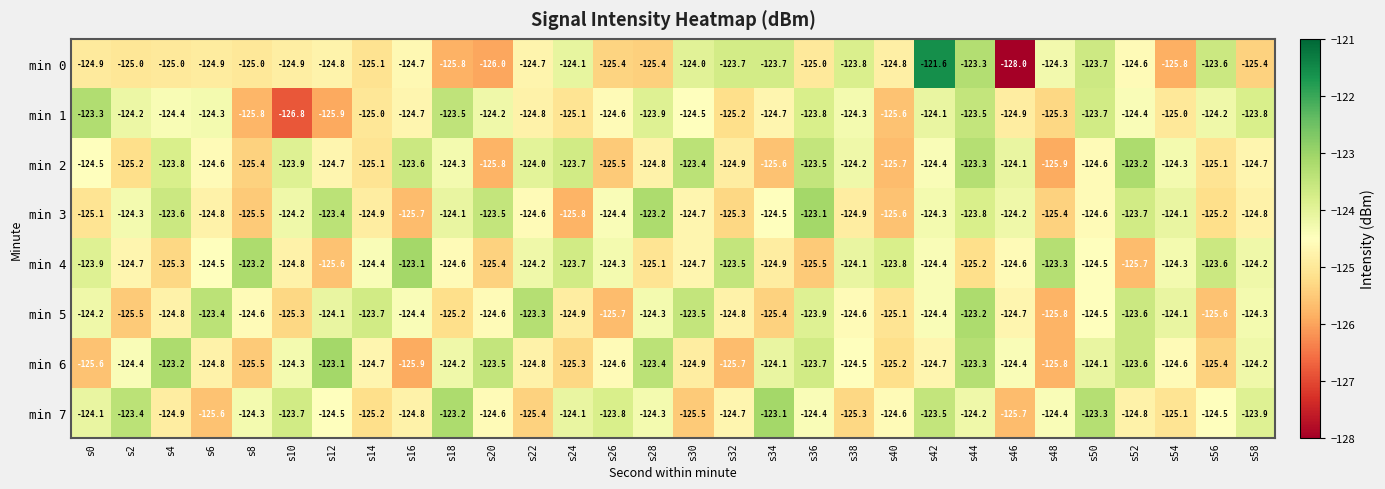

At which label does min 5 reach its peak?

s44